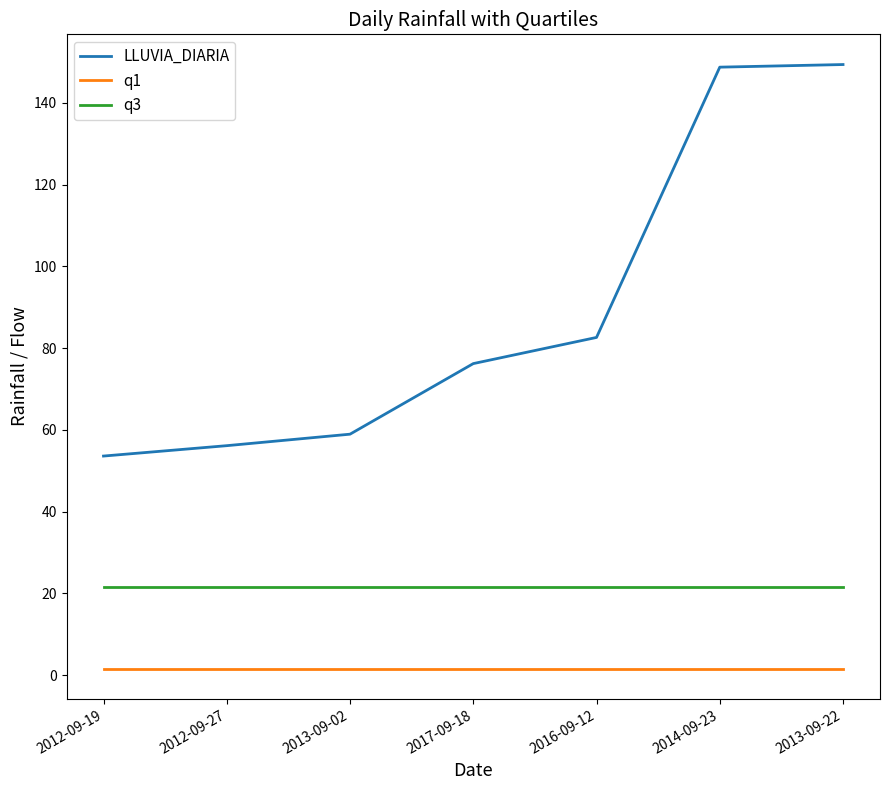

Between 2012-09-19 and 2013-09-22, which series saw the biggest shift?

LLUVIA_DIARIA